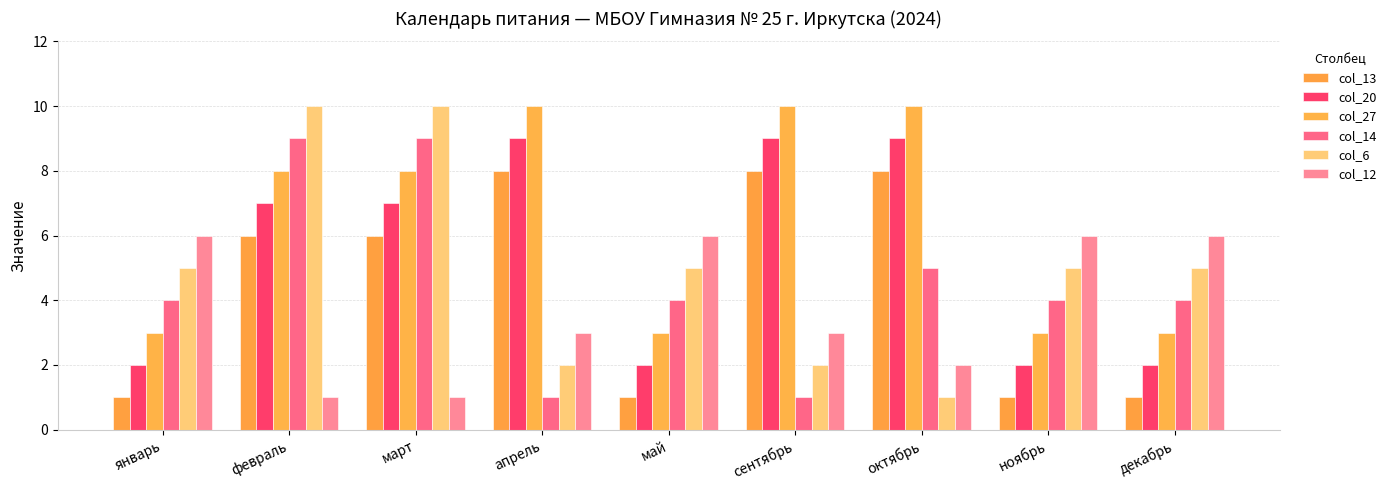

Reading left to right, extract all data points from this chart.

col_13: 1	6	6	8	1	8	8	1	1
col_20: 2	7	7	9	2	9	9	2	2
col_27: 3	8	8	10	3	10	10	3	3
col_14: 4	9	9	1	4	1	5	4	4
col_6: 5	10	10	2	5	2	1	5	5
col_12: 6	1	1	3	6	3	2	6	6